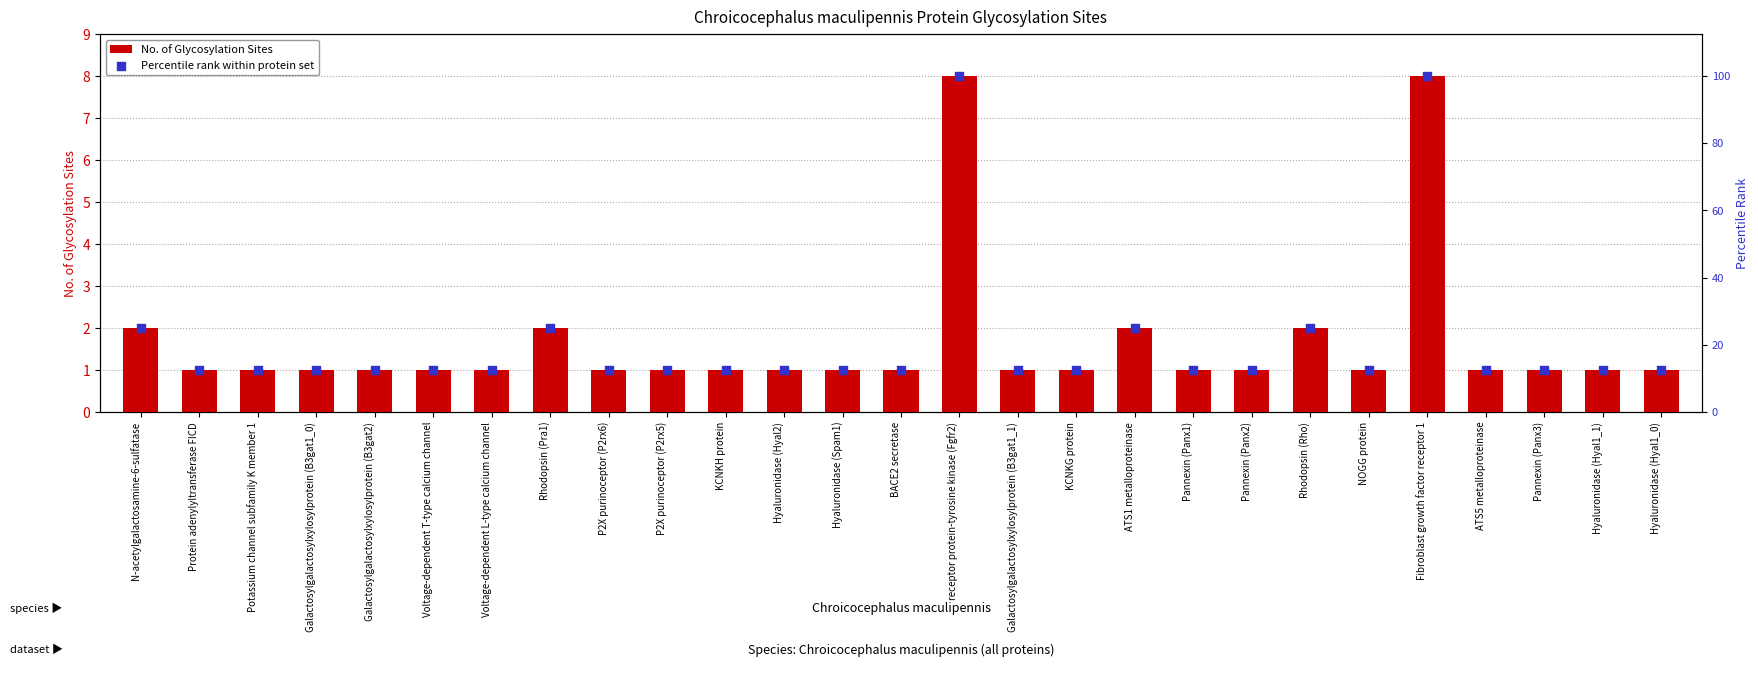

Is the value of Percentile rank within protein set at Pannexin (Panx3) greater than the value of No. of Glycosylation Sites at Protein adenylyltransferase FICD?

Yes